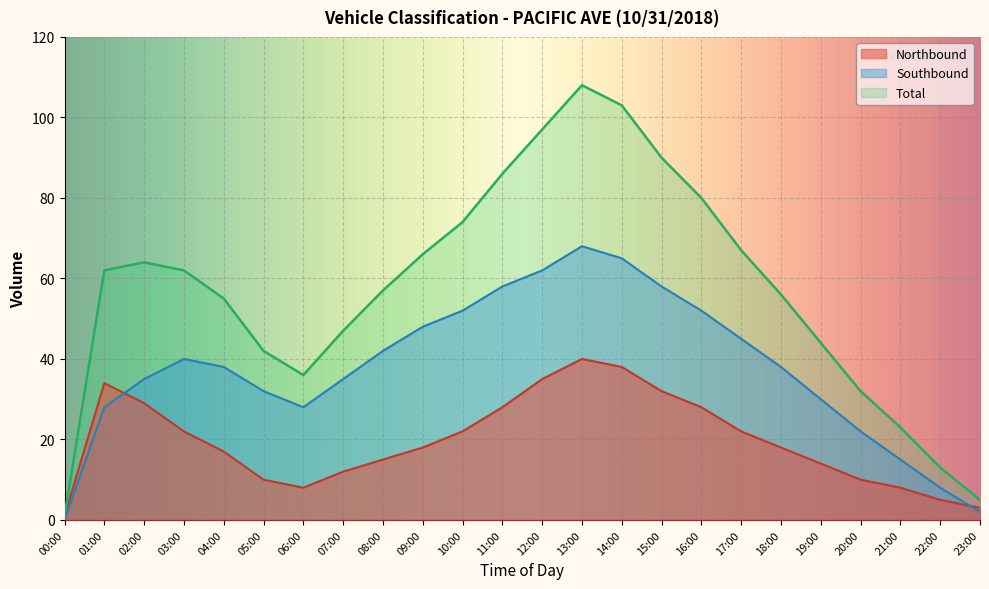

How many lines are shown in the chart?

3